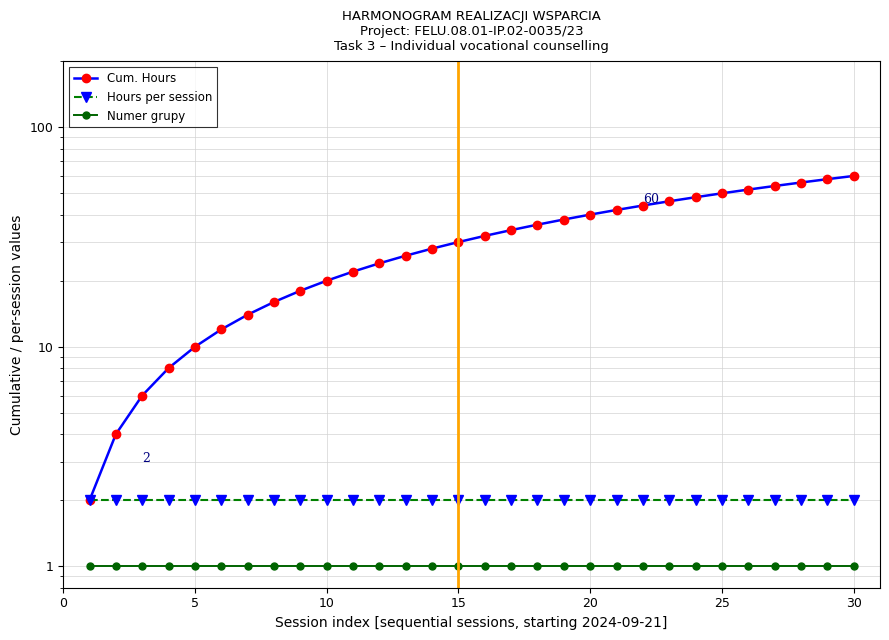

True or false: Numer grupy and Hours per session cross at least once.

False